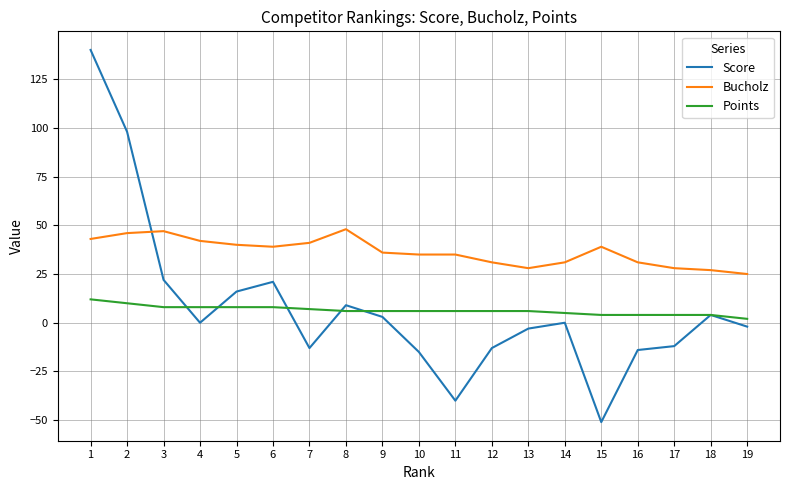

Reading left to right, what are all the values shown in this chart?

Score: 1=140	2=98	3=22	4=0	5=16	6=21	7=-13	8=9	9=3	10=-15	11=-40	12=-13	13=-3	14=0	15=-51	16=-14	17=-12	18=4	19=-2
Bucholz: 1=43	2=46	3=47	4=42	5=40	6=39	7=41	8=48	9=36	10=35	11=35	12=31	13=28	14=31	15=39	16=31	17=28	18=27	19=25
Points: 1=12	2=10	3=8	4=8	5=8	6=8	7=7	8=6	9=6	10=6	11=6	12=6	13=6	14=5	15=4	16=4	17=4	18=4	19=2